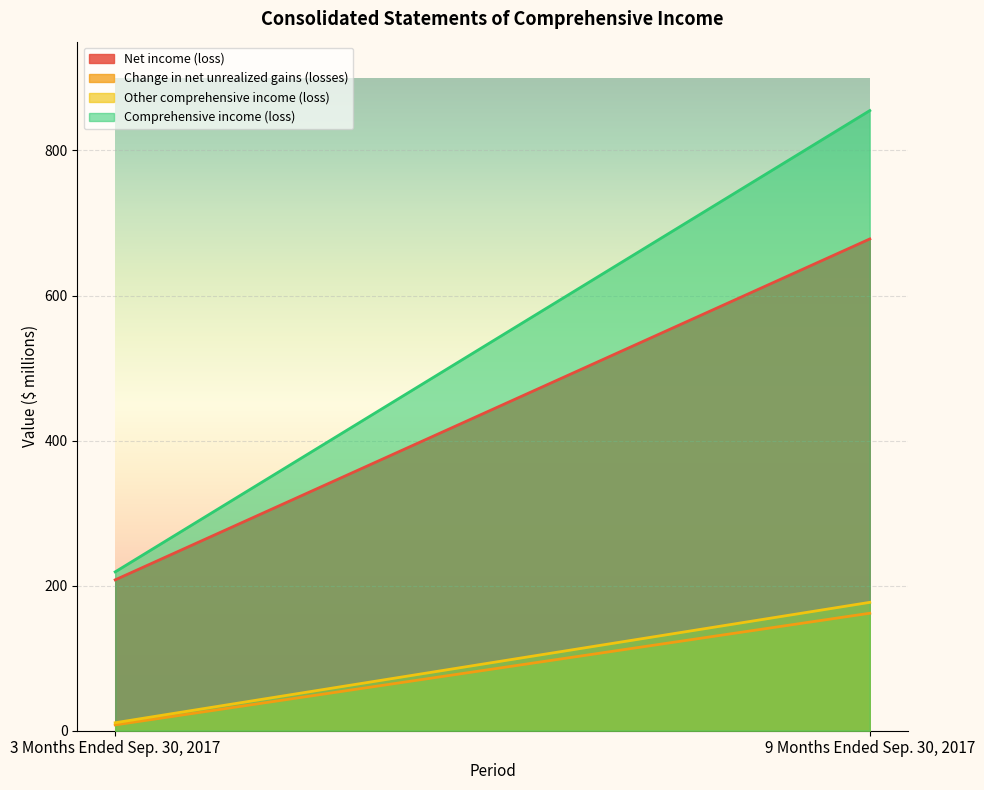

Is the value of Net income (loss) at 9 Months Ended Sep. 30, 2017 greater than the value of Comprehensive income (loss) at 3 Months Ended Sep. 30, 2017?

Yes